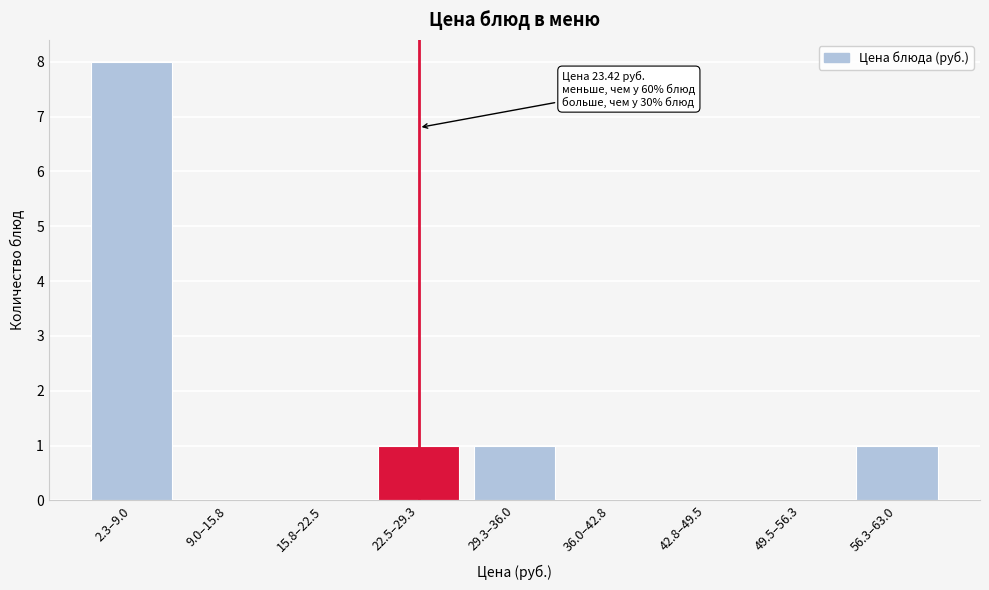

Reading left to right, list all the values displayed in this chart.

2.3–9.0=8	9.0–15.8=0	15.8–22.5=0	22.5–29.3=1	29.3–36.0=1	36.0–42.8=0	42.8–49.5=0	49.5–56.3=0	56.3–63.0=1